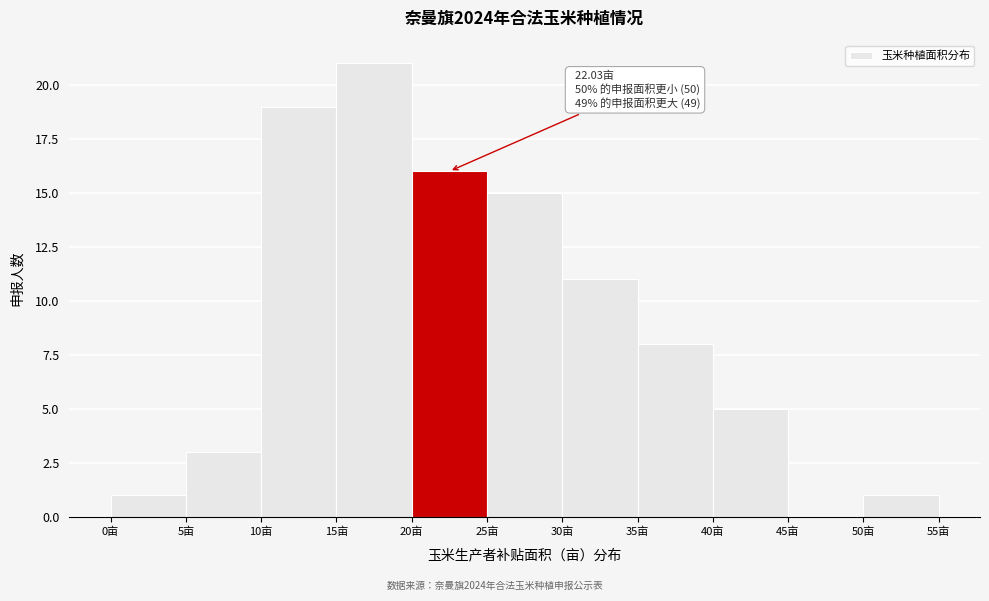

Over which range of the x-axis is the bar tallest?

15 to 20